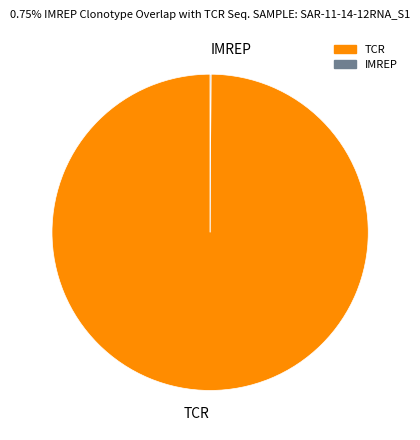

The TCR slice represents 100% of the pie. True or false?

True